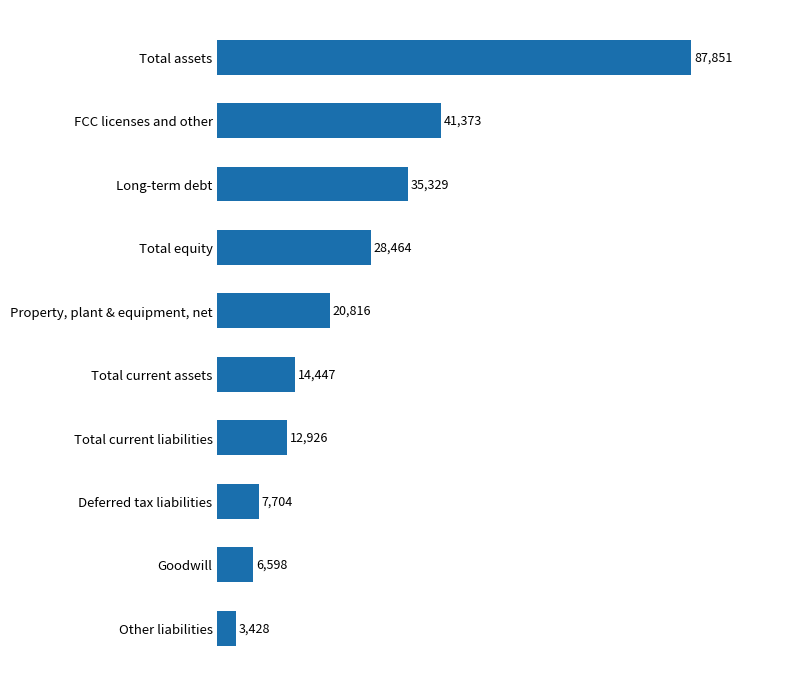

Count the number of data series in this chart.

1